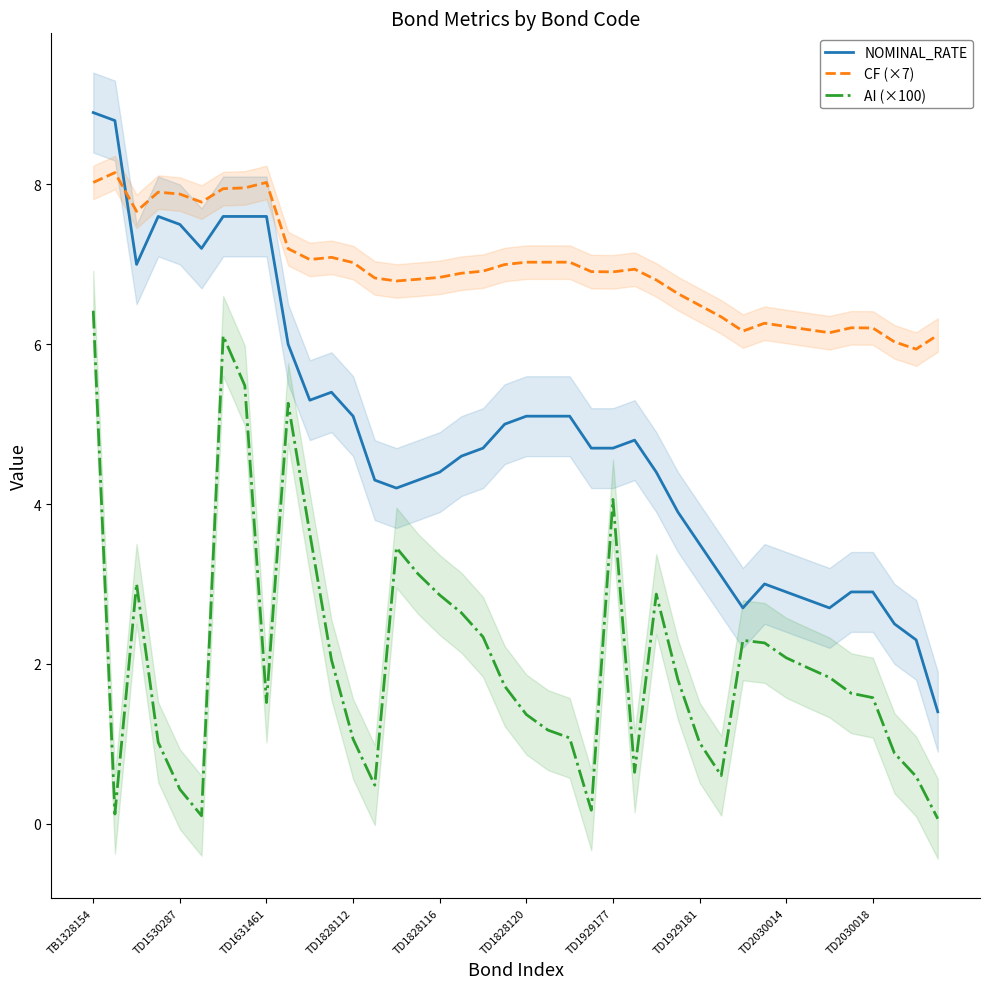

List the series in order of their peak value, highest first.

NOMINAL_RATE, CF (×7), AI (×100)